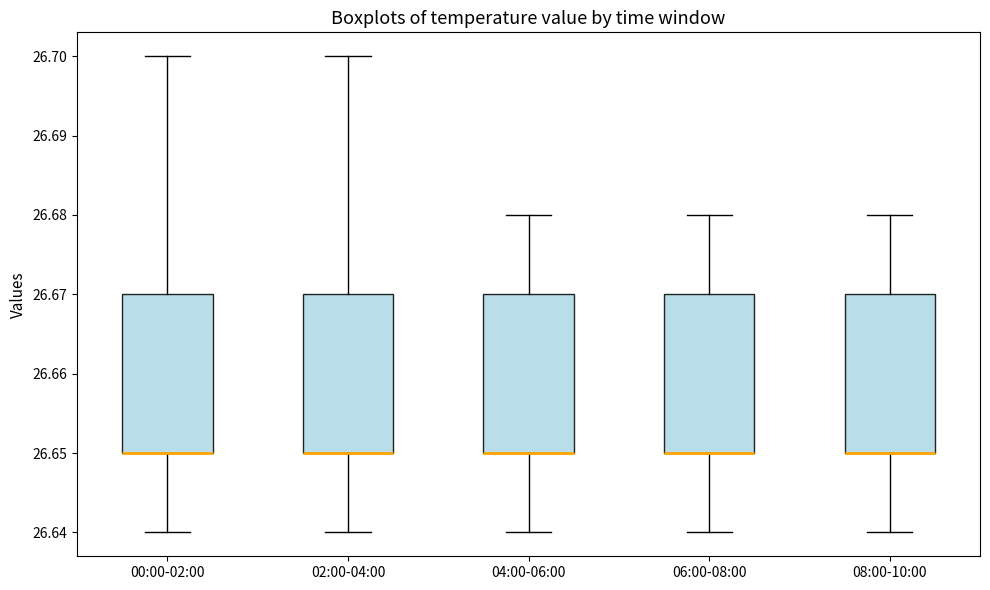

Reading left to right, read every box against the y-axis: the position of its median line, the range the box covers, and the ends of its whiskers. The values are not printed on the chart, so give them approximately, as read against the axis.

00:00-02:00: median 26.65 (drawn on the box's lower edge), box 26.65 to 26.67, whiskers 26.64 to 26.70
02:00-04:00: median 26.65 (drawn on the box's lower edge), box 26.65 to 26.67, whiskers 26.64 to 26.70
04:00-06:00: median 26.65 (drawn on the box's lower edge), box 26.65 to 26.67, whiskers 26.64 to 26.68
06:00-08:00: median 26.65 (drawn on the box's lower edge), box 26.65 to 26.67, whiskers 26.64 to 26.68
08:00-10:00: median 26.65 (drawn on the box's lower edge), box 26.65 to 26.67, whiskers 26.64 to 26.68